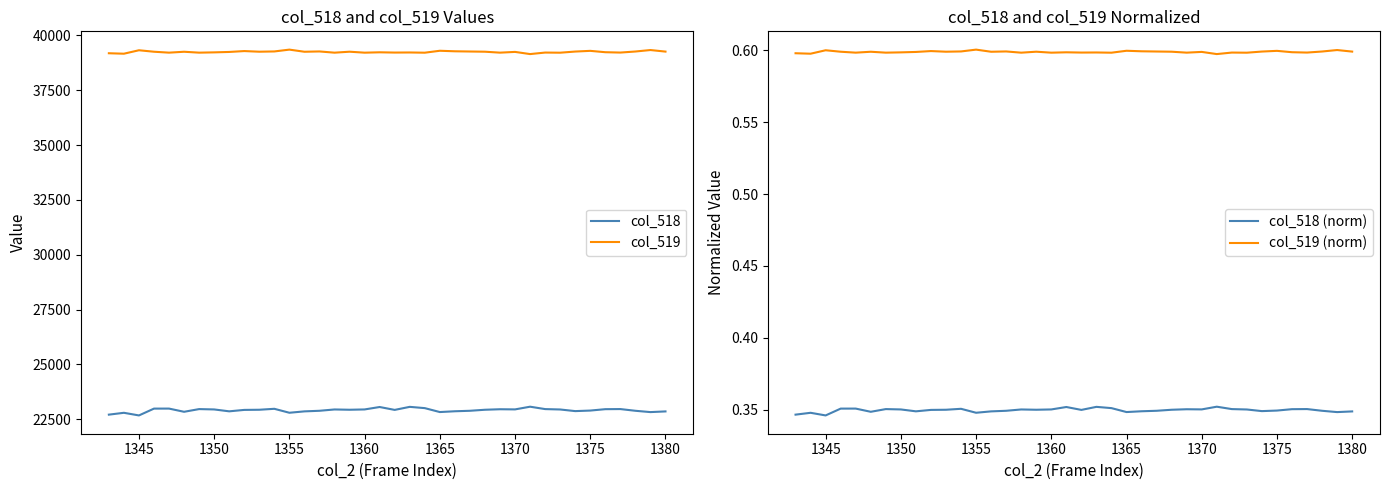

True or false: col_519 (norm) and col_518 (norm) intersect in this chart.

False